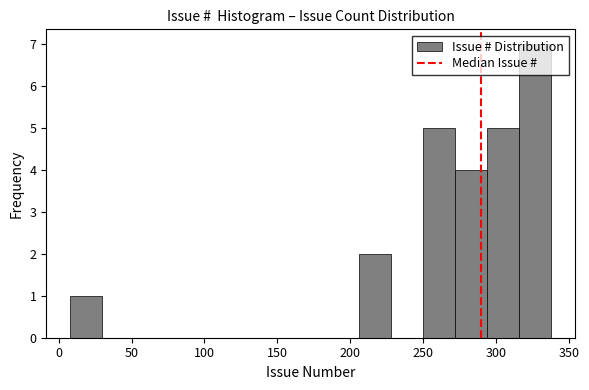

How tall is the bar that spans 316 to 338 on the x-axis? Neither the bar edges nor the heights are printed on the chart, so give them approximately, as read against the axes.

7